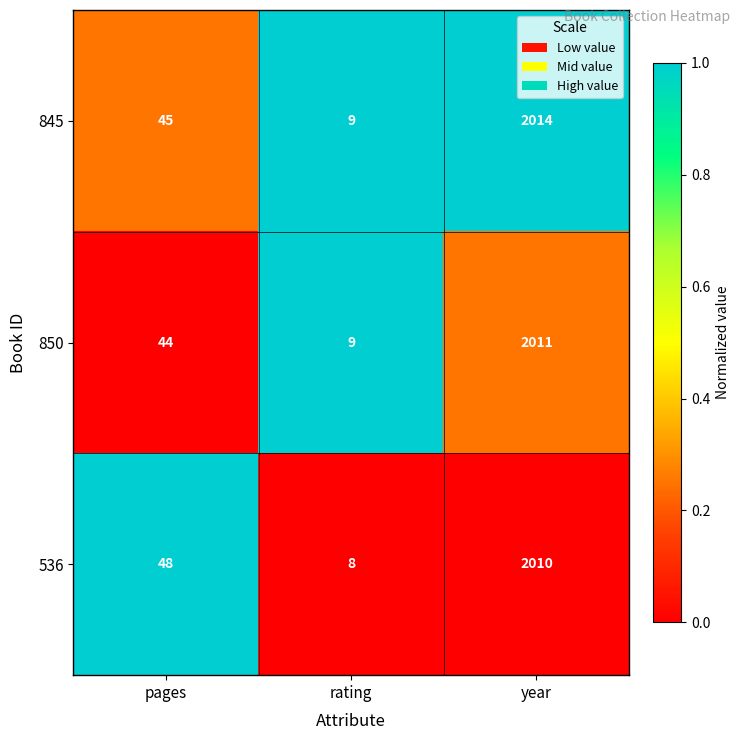

Which series has the largest range (max minus min)?

845